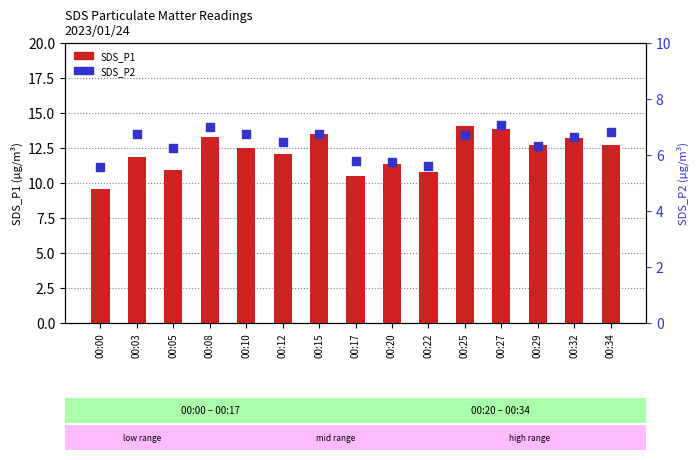

Which series has the widest spread of Y values?

SDS_P1